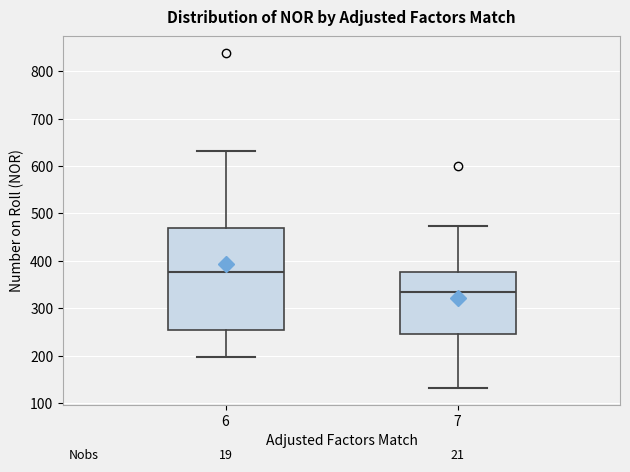

Reading left to right, transcribe this box plot: for each box, give where its median line is, the range the box spans, and where its two whiskers end, as read against the y-axis. The values are not printed on the chart, so give them approximately, as read against the axis.

6: median 380, box 250 to 470, whiskers 200 to 630
7: median 330, box 250 to 380, whiskers 130 to 470